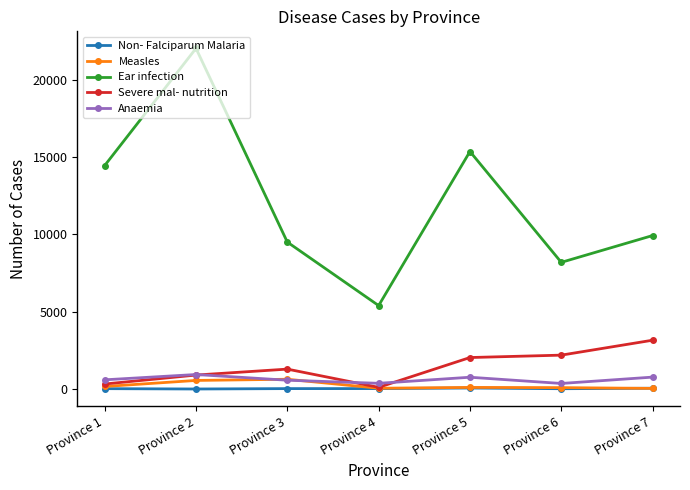

Where is Ear infection nearest to the value 13705?

Province 1